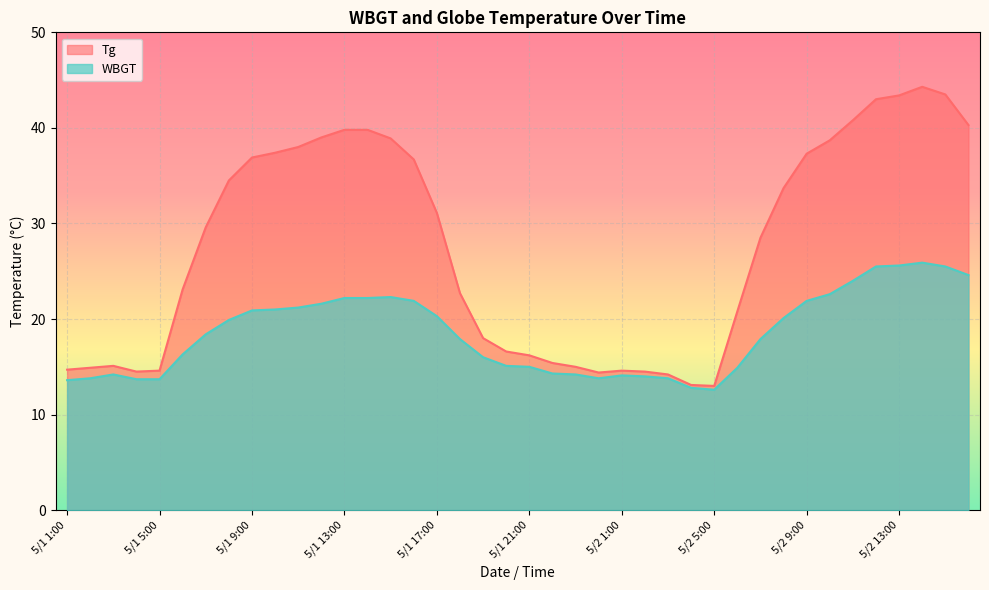

Rank the series at 5/1 23:00 from highest to lowest value.

Tg, WBGT